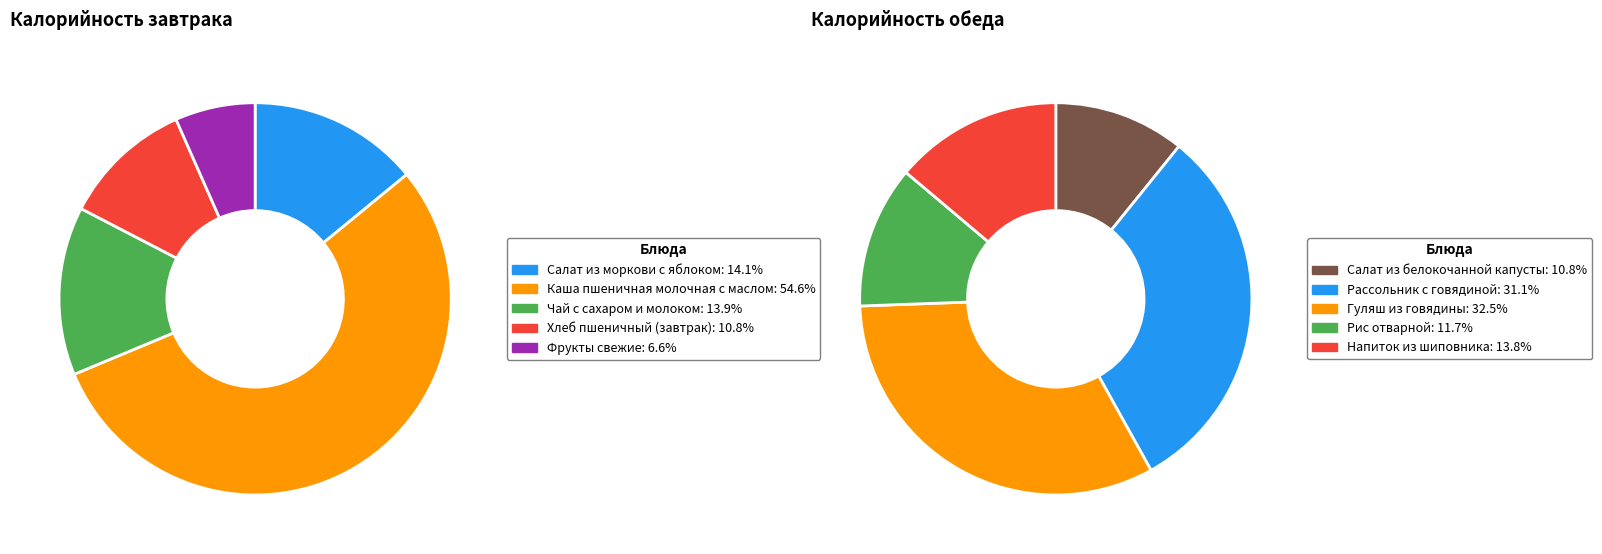

Is there a majority slice in this chart?

No